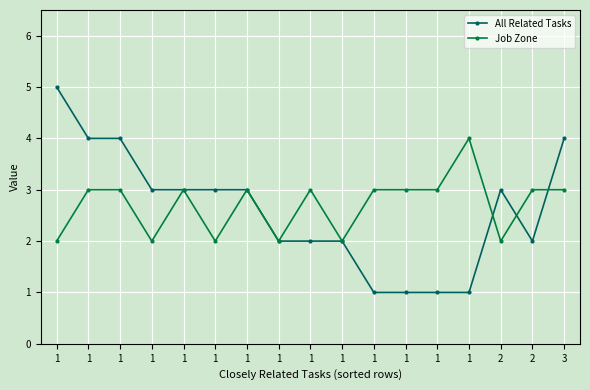

The value of All Related Tasks at 2 is 3. True or false?

True